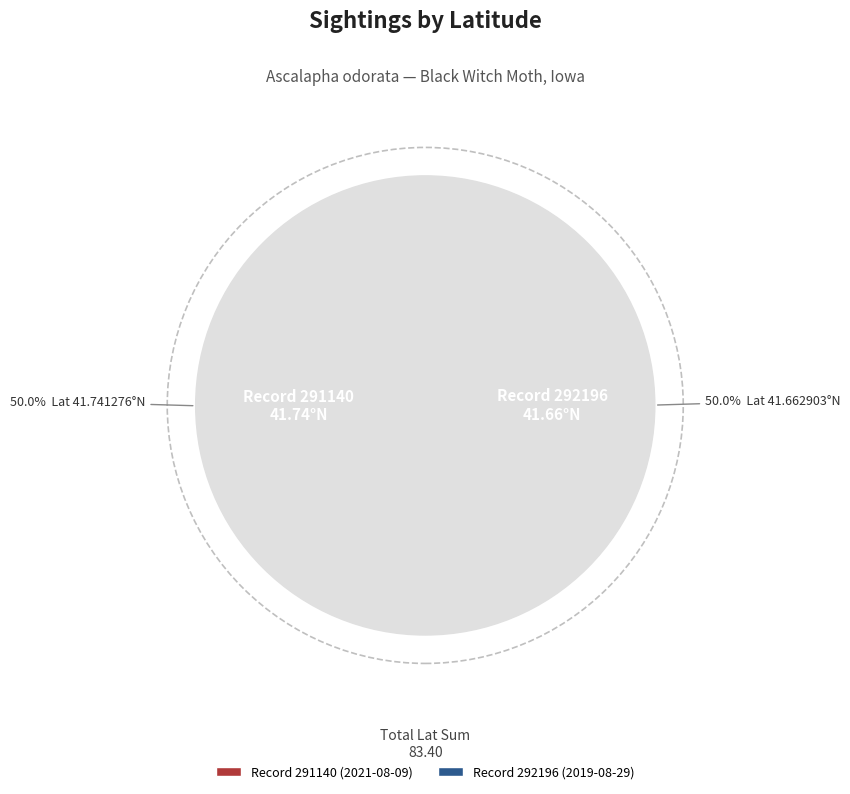

Which category has the biggest portion of the pie?

291140
(Daniels Circle NE
2021-08-09)